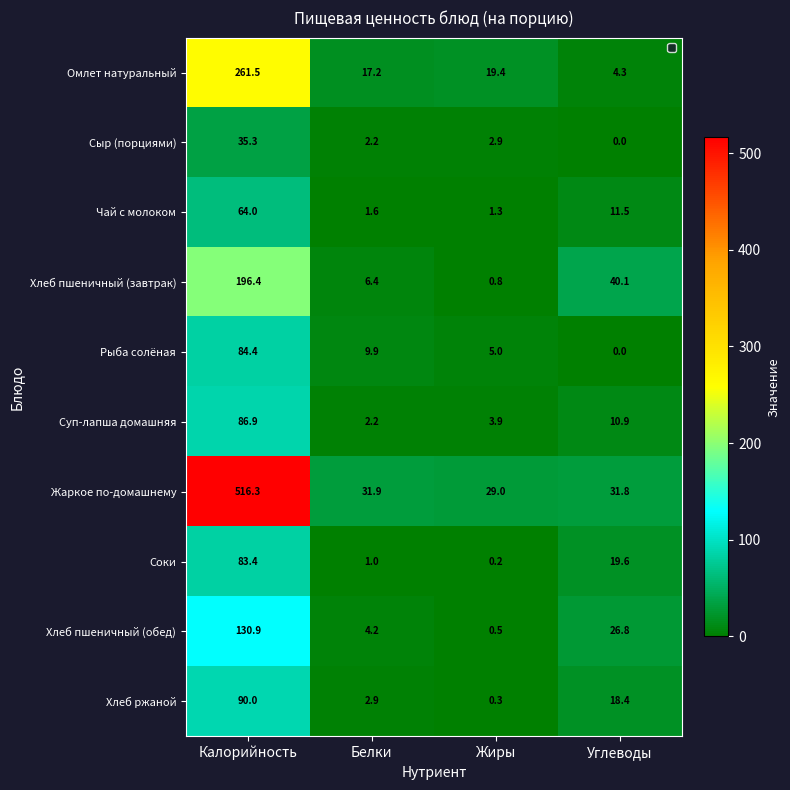

What is the sum of all Соки values?

104.2